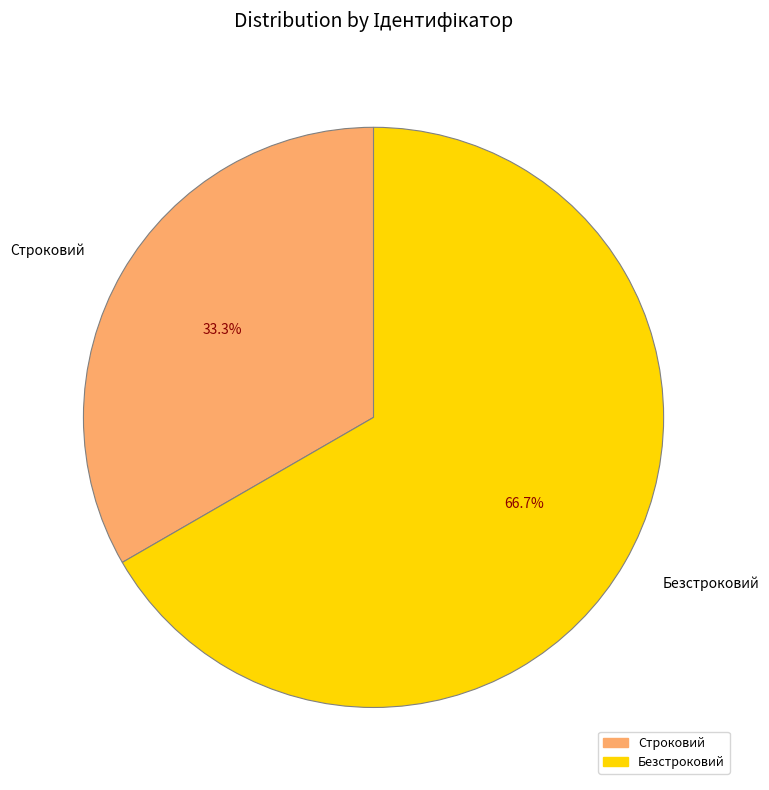

Is it true that Строковий is 33% of the pie?

True